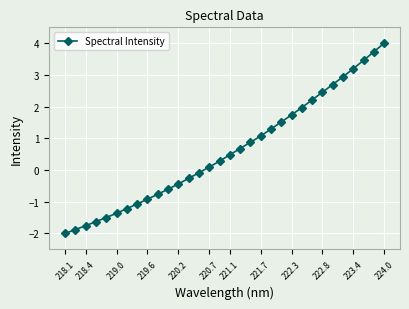

True or false: there are more than 2 points higher than both neighbors.

False